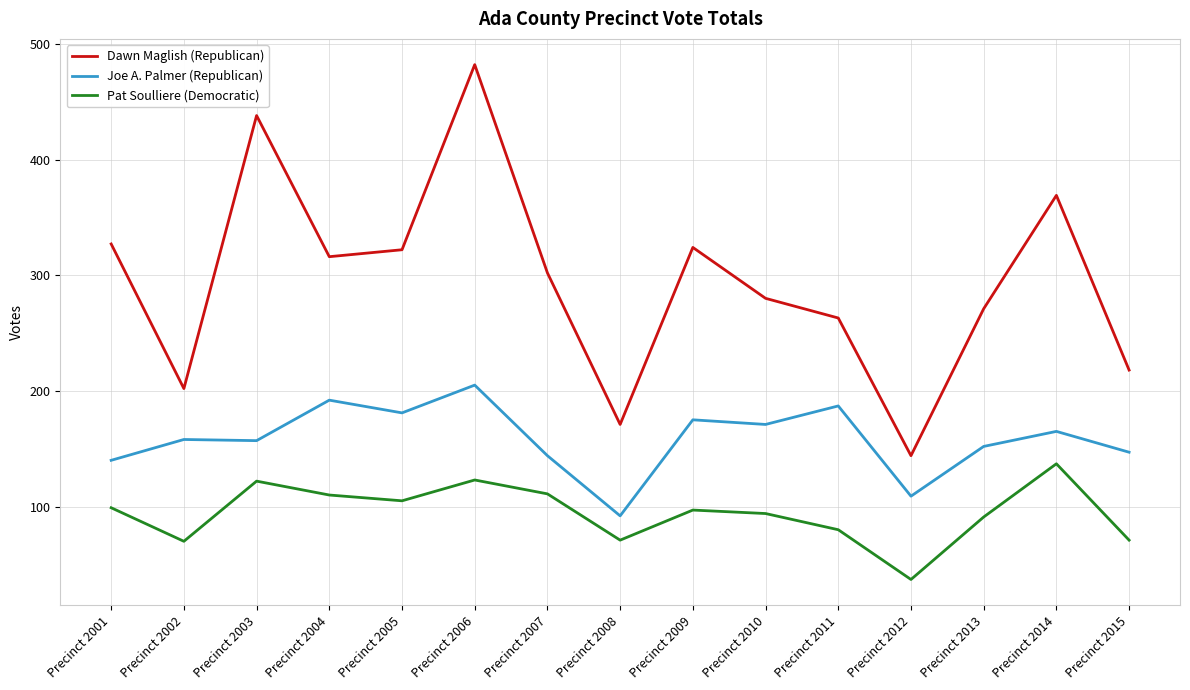

What is the difference between the Joe A. Palmer (Republican) values at Precinct 2015 and Precinct 2007?

3